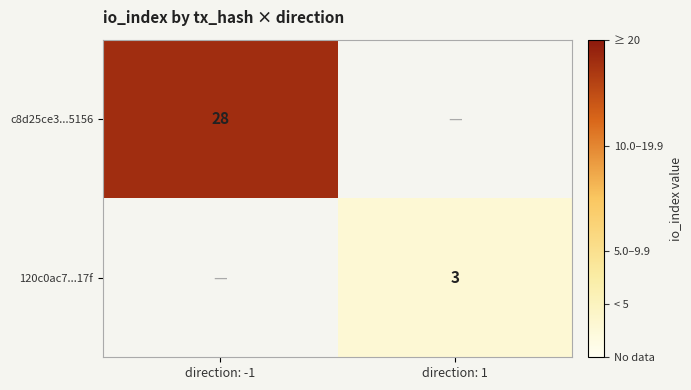

Which label corresponds to the largest value in the chart?

direction: -1